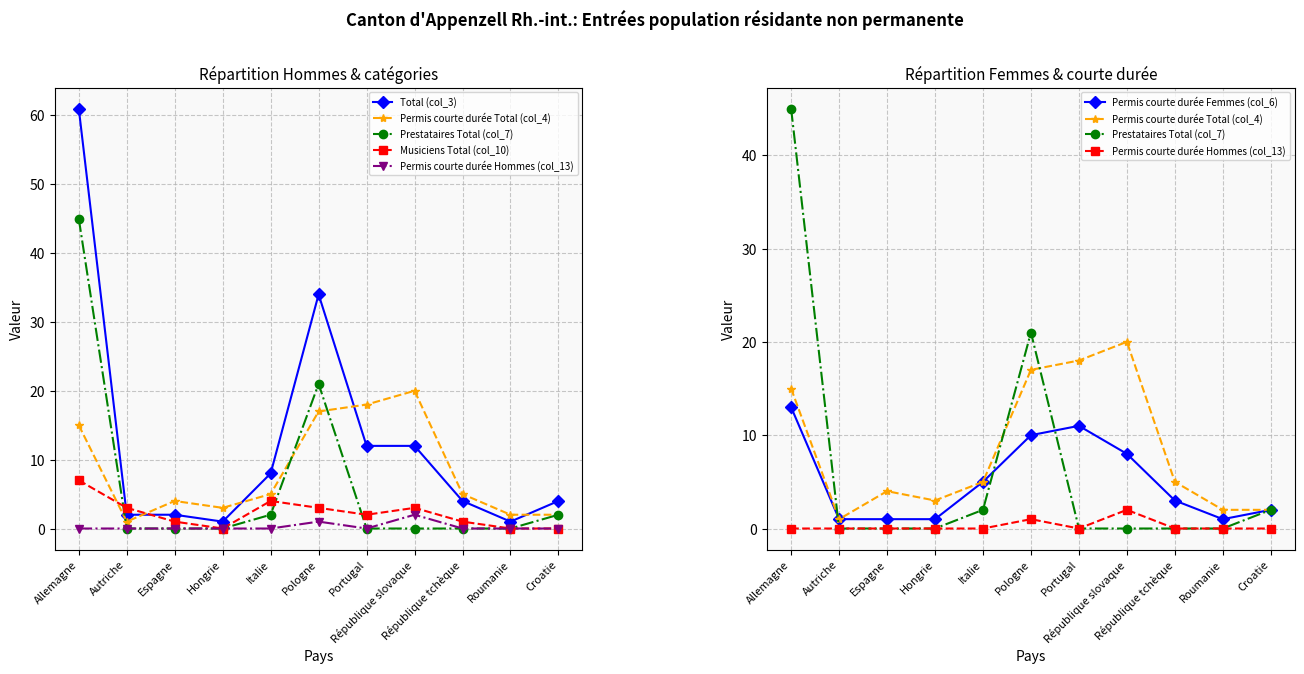

How many lines are shown in the chart?

6